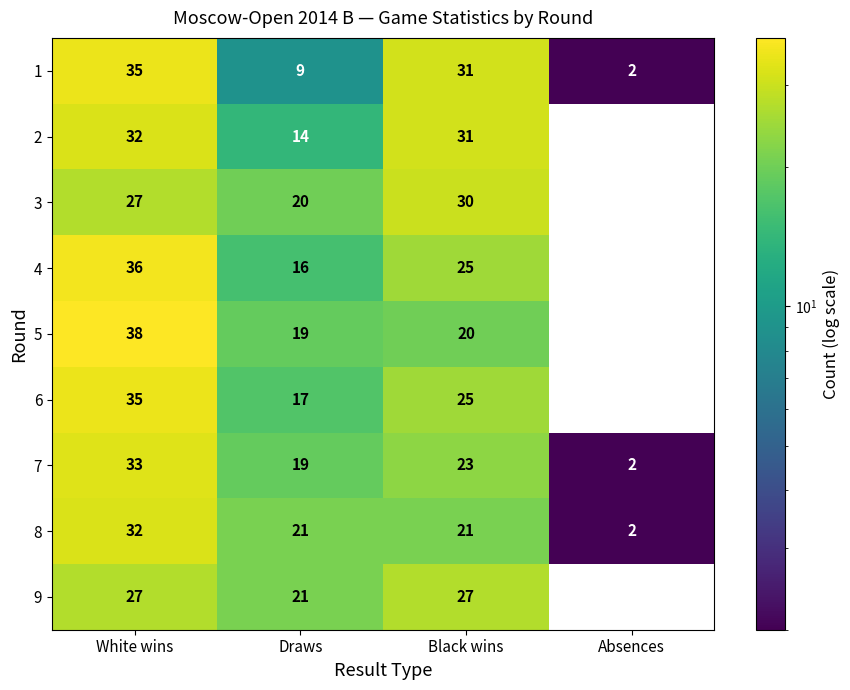

At which category is the sum across all series the highest?

White wins